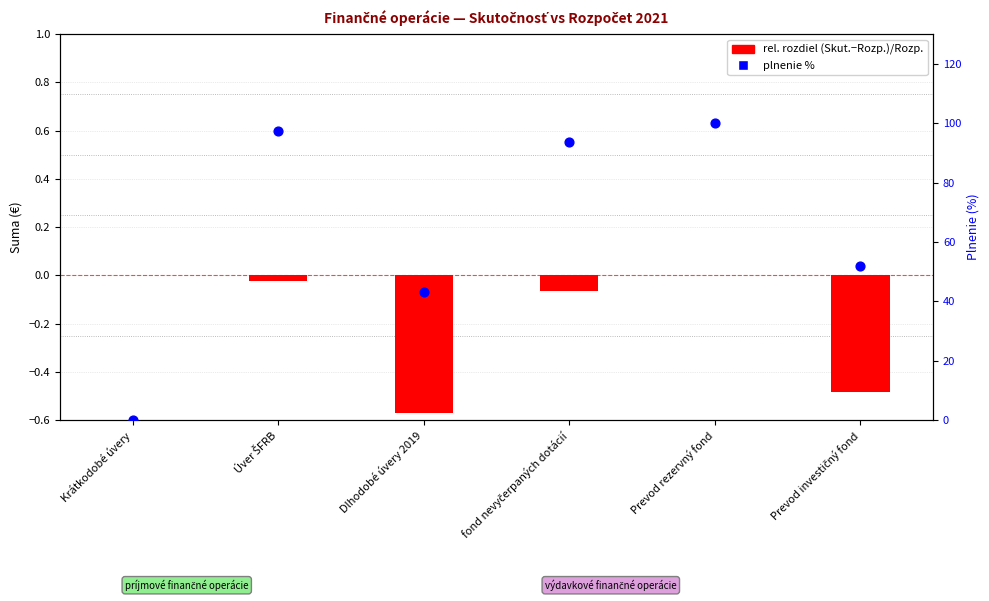

Which series contains the lowest Y value?

rozdiel Skut./Rozp. (rel.)